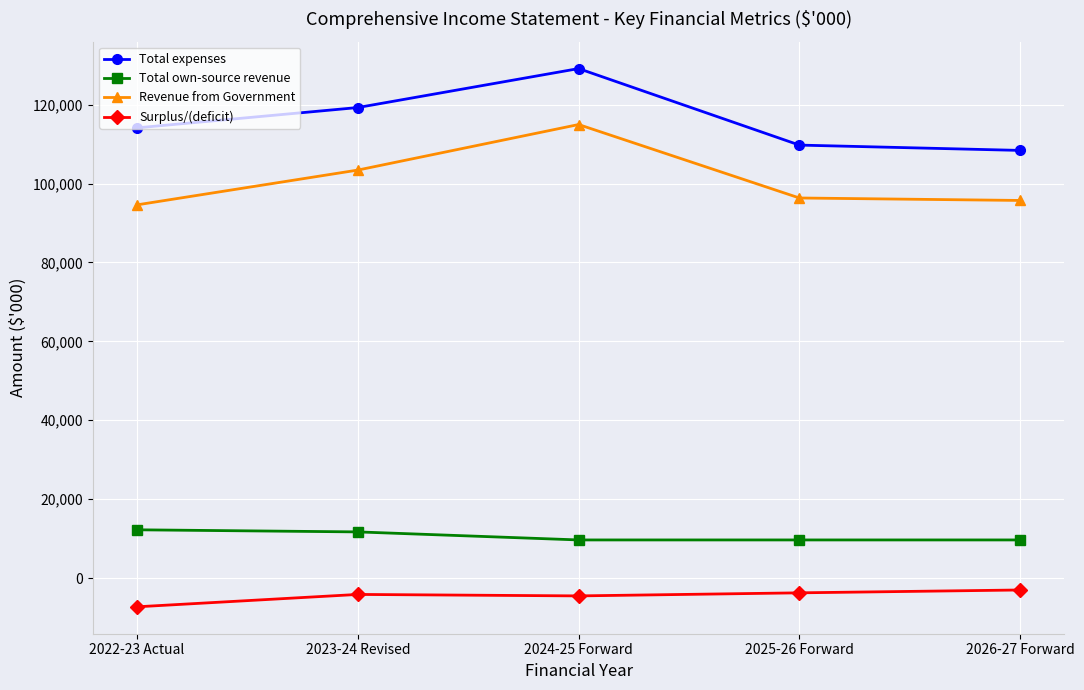

True or false: Surplus/(deficit) and Revenue from Government intersect in this chart.

False